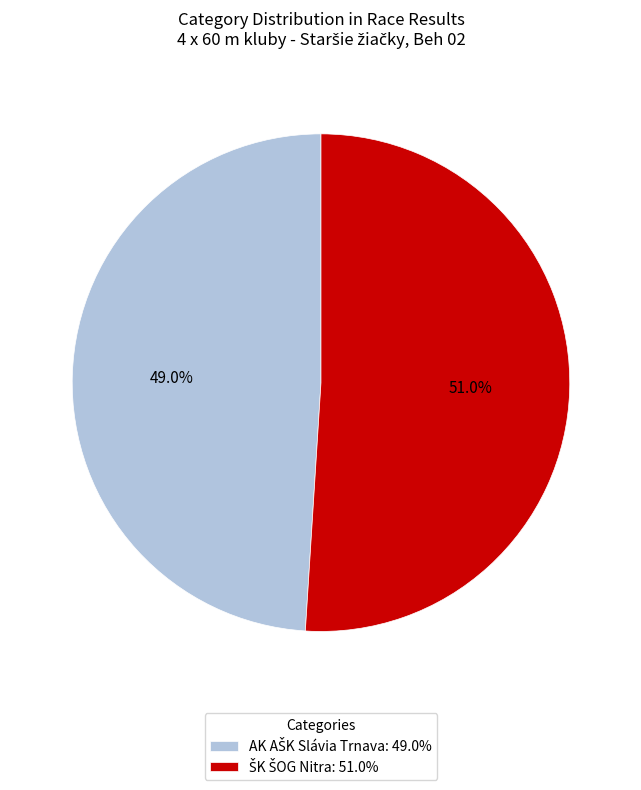

How much of the chart is everything except AK AŠK Slávia Trnava?

51.0%